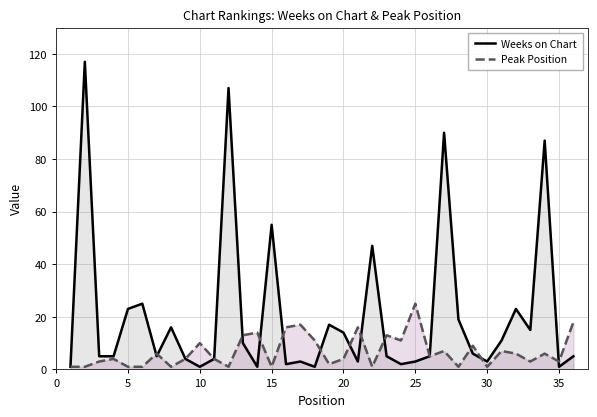

At how many categories does at least one series exceed 13?

20